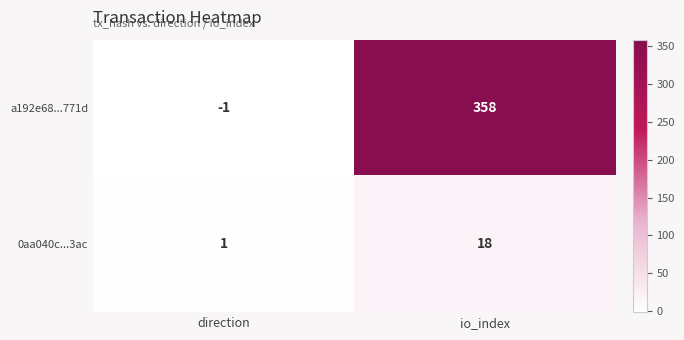

At which category is the sum across all series the highest?

io_index